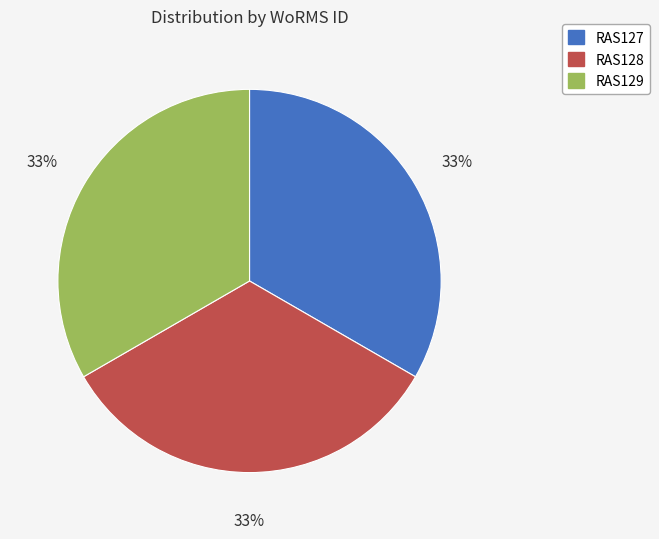

Is it true that RAS127 is 33% of the pie?

True